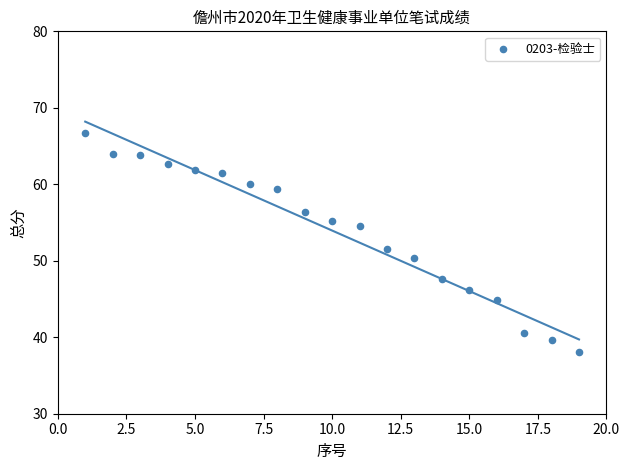

What is the range of X values (max minus min)?

18.0